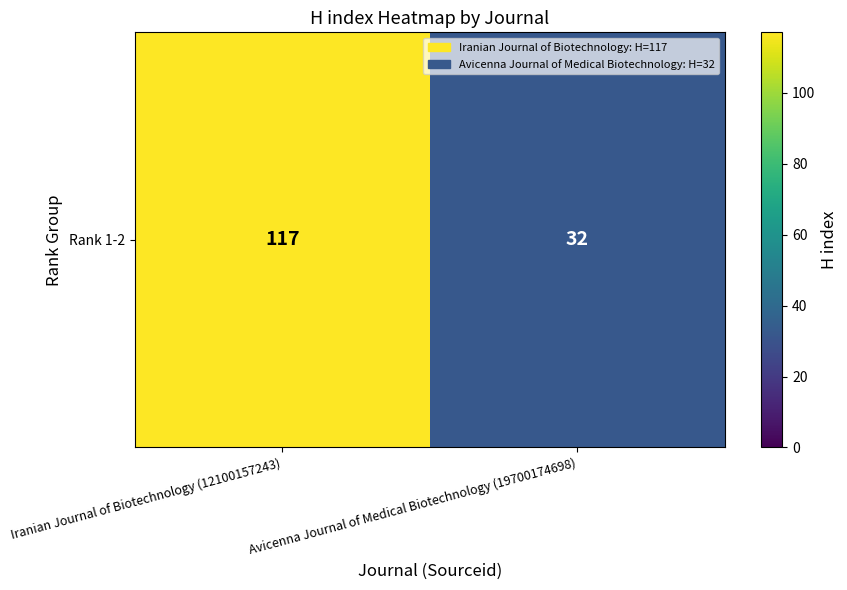

What is the sum of all values?

149